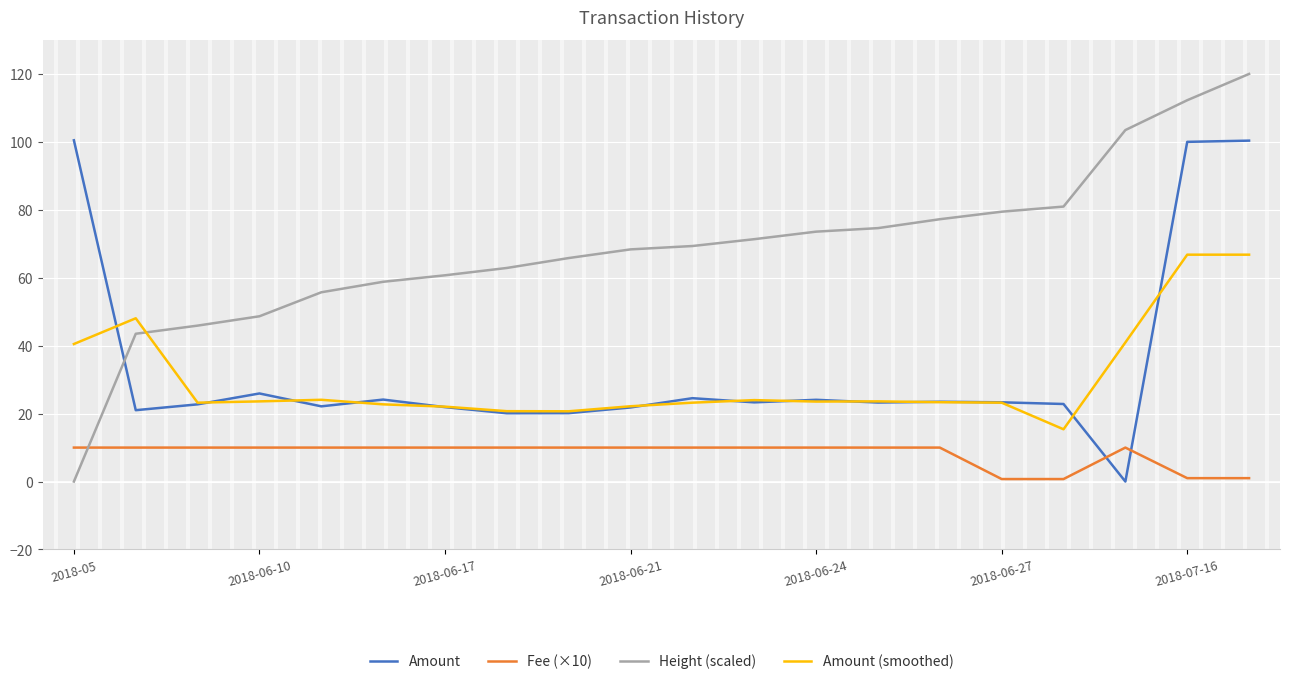

Which series has the largest range (max minus min)?

Height (scaled)